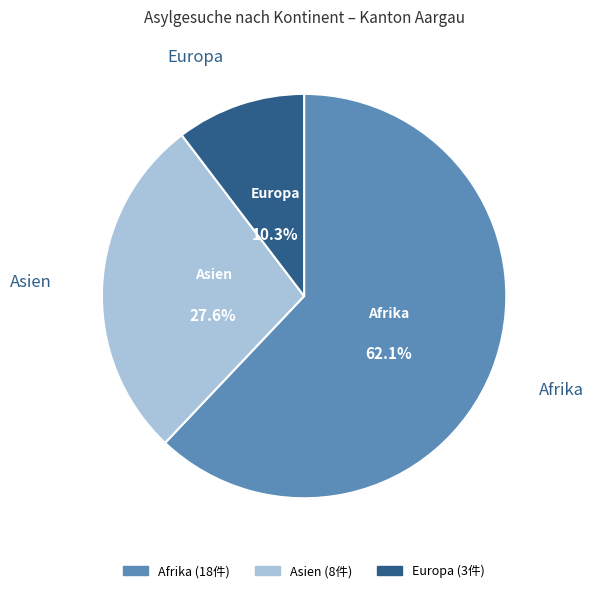

To the nearest percent, what is the difference between the largest and smallest slice percentages?

52%